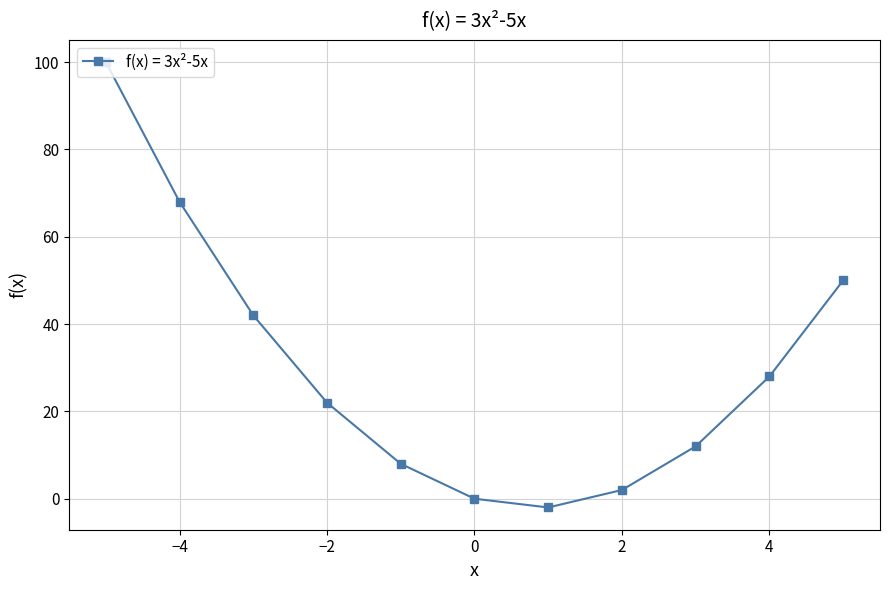

What is the difference between the maximum and minimum values?

102